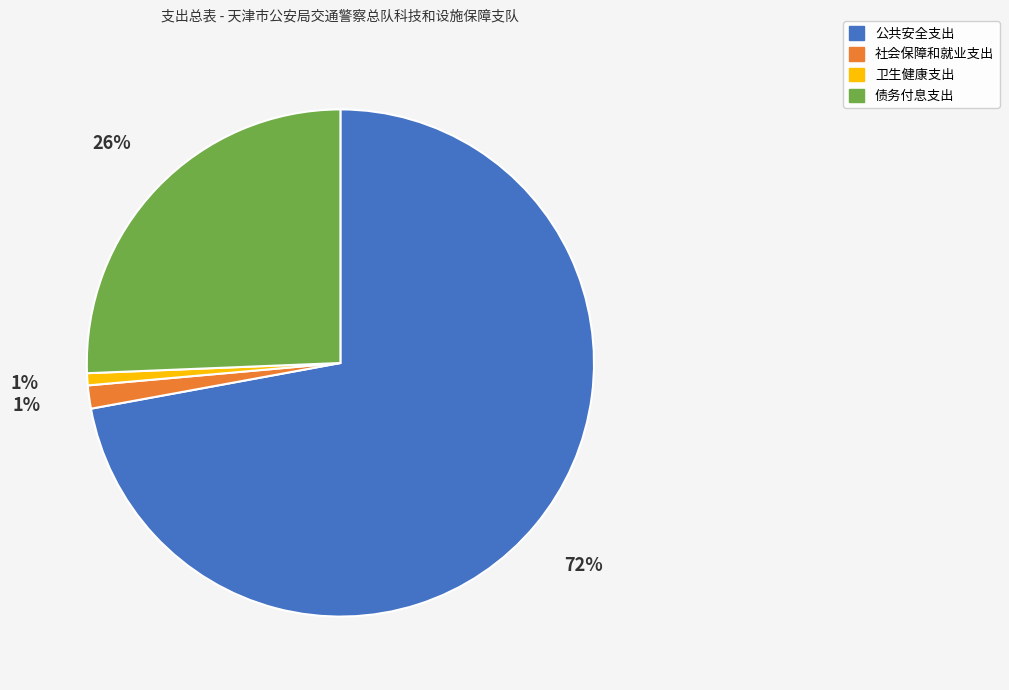

What percentage is the 社会保障和就业支出 slice, to the nearest percent?

1%